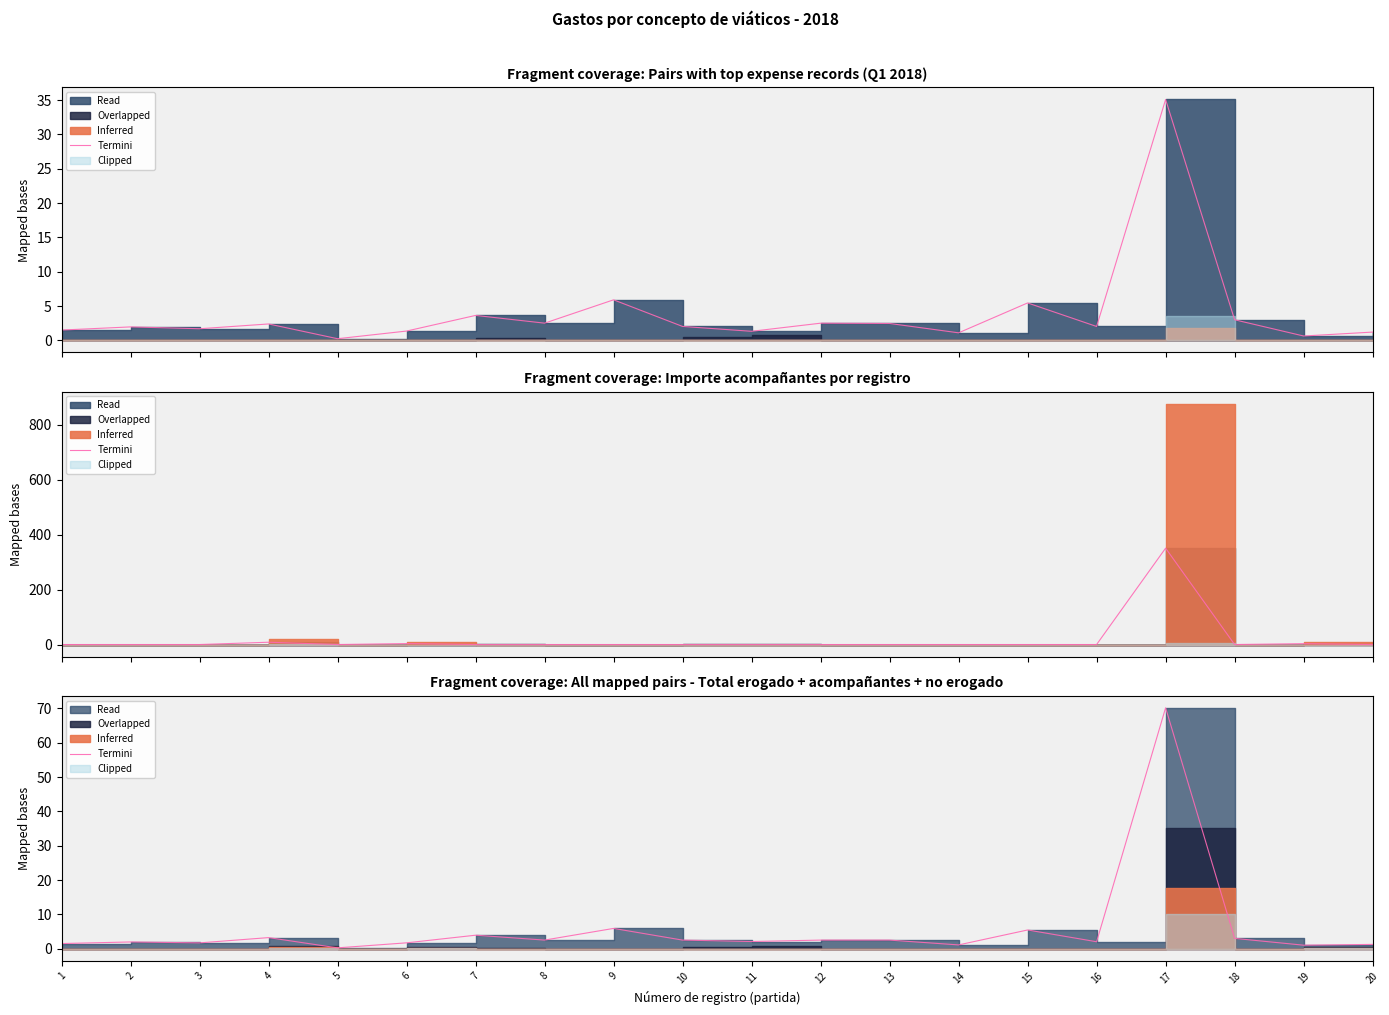

What is the minimum value shown in the chart?

0.2